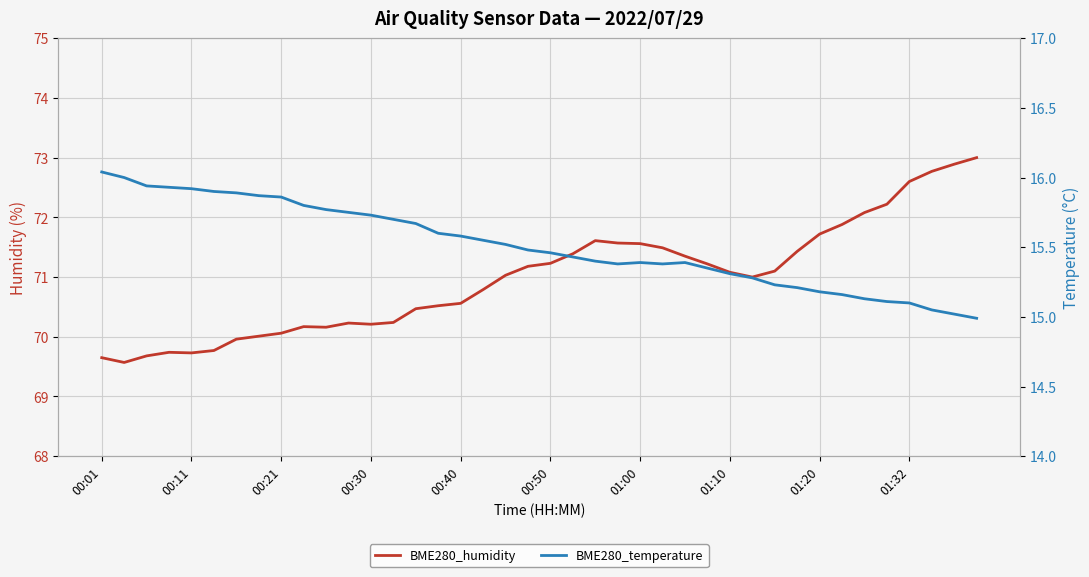

Between 23 and 16, which is larger?

23